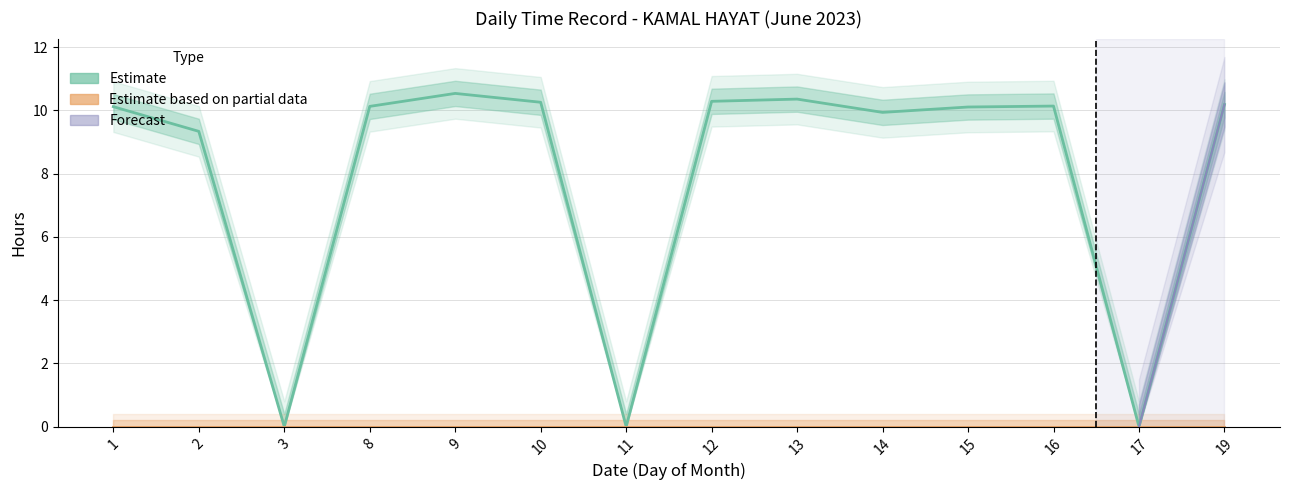

How many lines are shown in the chart?

1